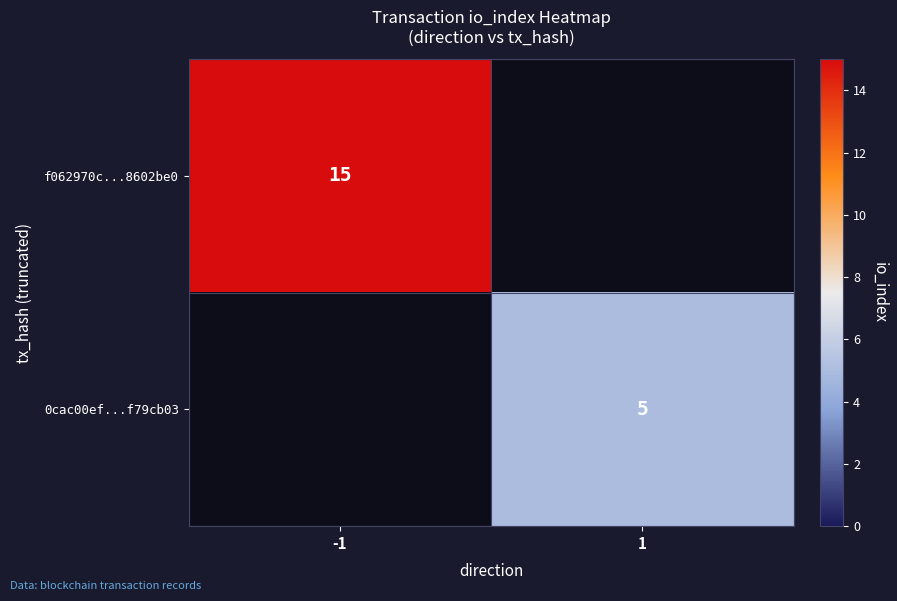

Is the value of f062970c...8602be0 at -1 greater than the value of 0cac00ef...f79cb03 at 1?

Yes